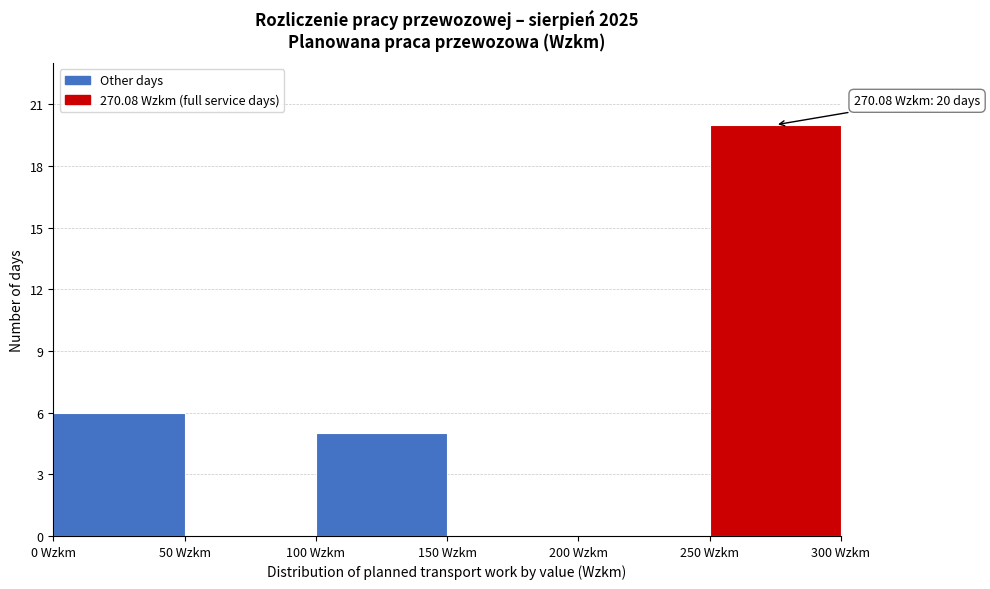

Over which range of the x-axis is the bar tallest?

250 to 300